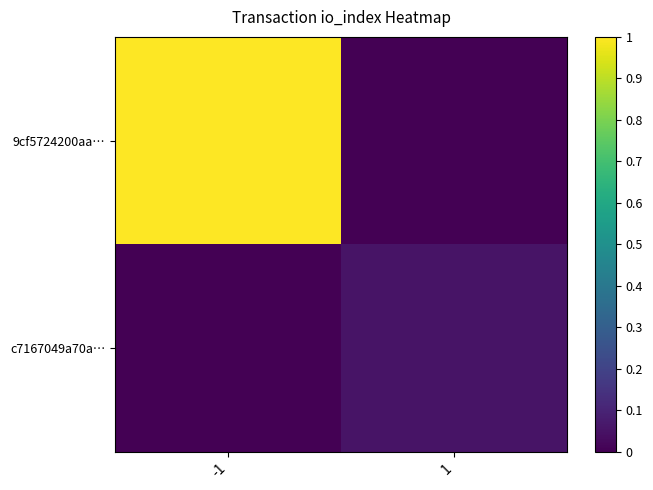

List the series in order of their peak value, lowest first.

c7167049a70a…, 9cf5724200aa…